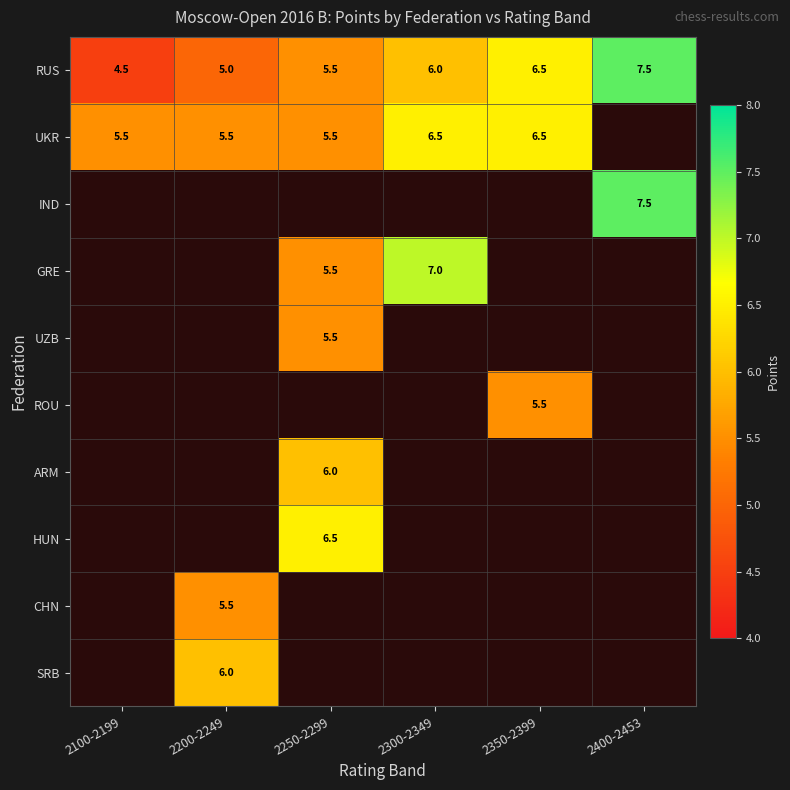

The value of RUS at 2100-2199 is 7.9. True or false?

False